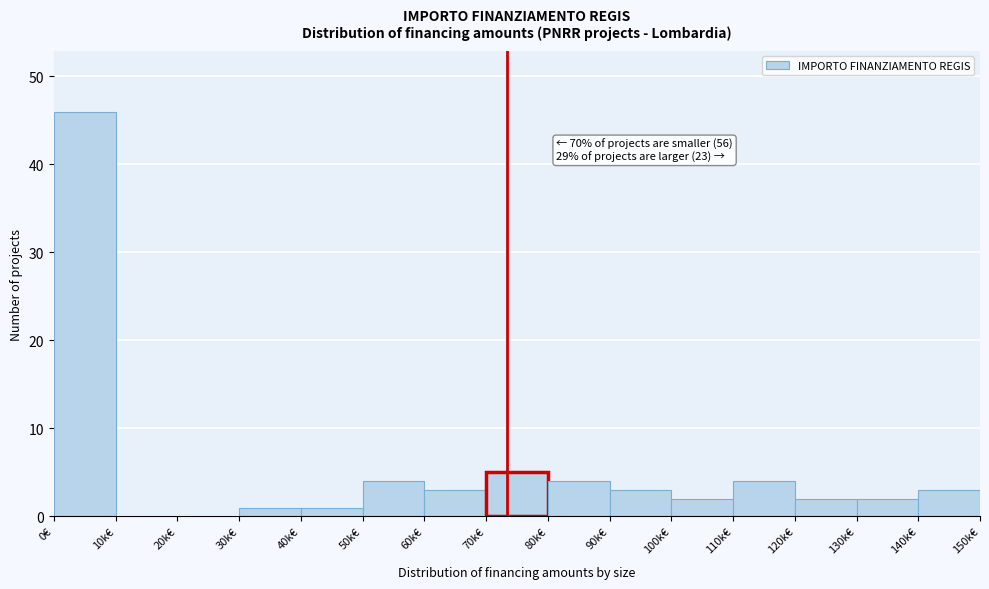

Reading right to left, extract all data points from this chart.

140k€=3	130k€=2	120k€=2	110k€=4	100k€=2	90k€=3	80k€=4	70k€=5	60k€=3	50k€=4	40k€=1	30k€=1	20k€=0	10k€=0	0€=46